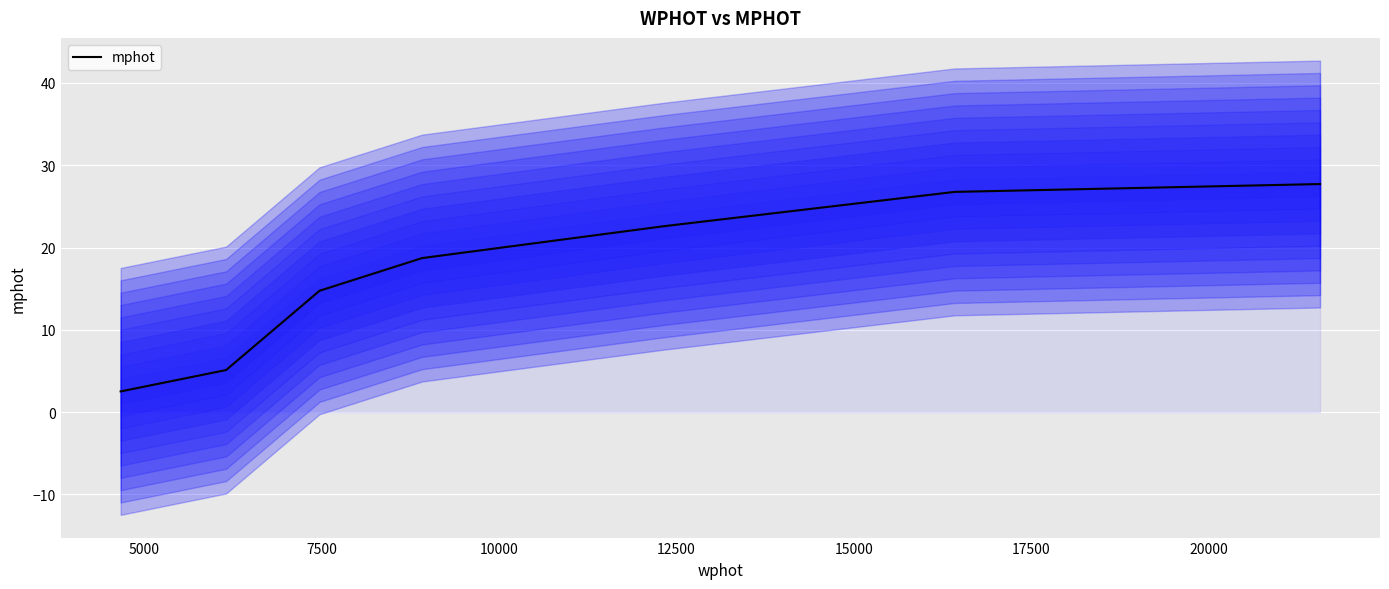

What is the minimum value for mphot?

2.5